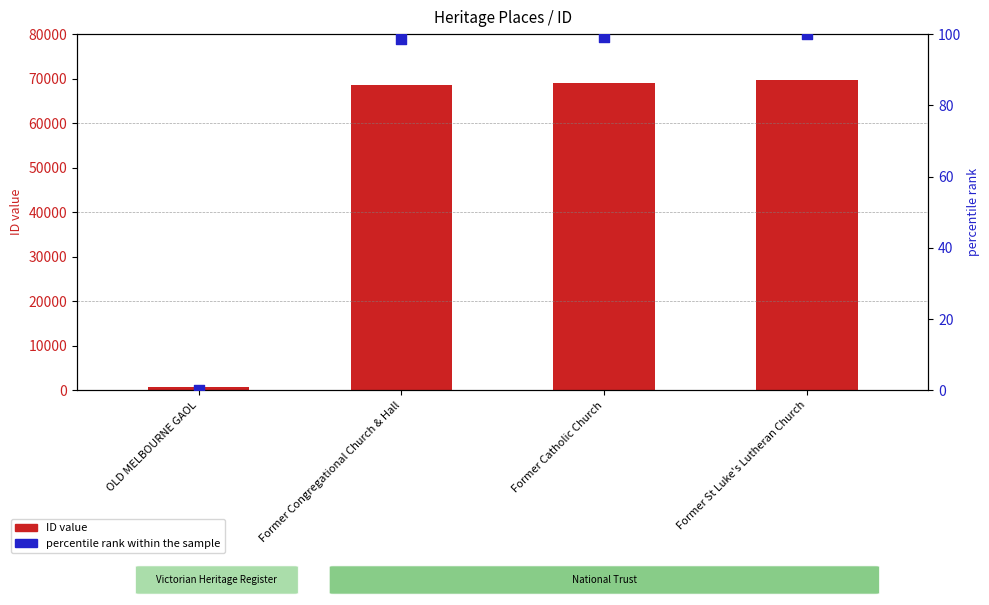

What are all the series names shown in the legend?

ID value, percentile rank within the sample